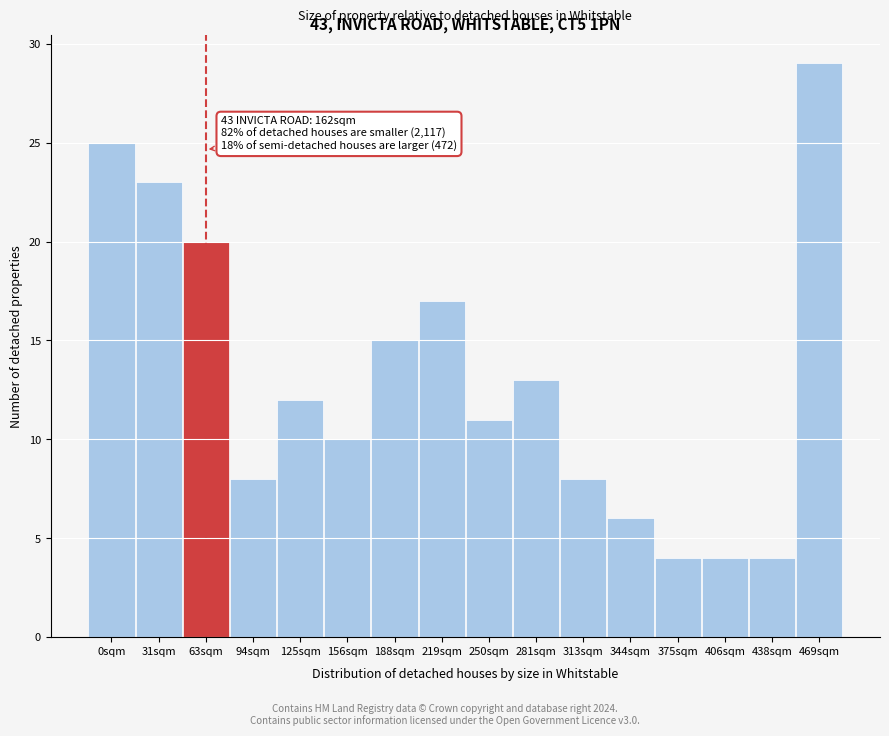

Reading left to right, what are all the values shown in this chart?

25	23	20	8	12	10	15	17	11	13	8	6	4	4	4	29